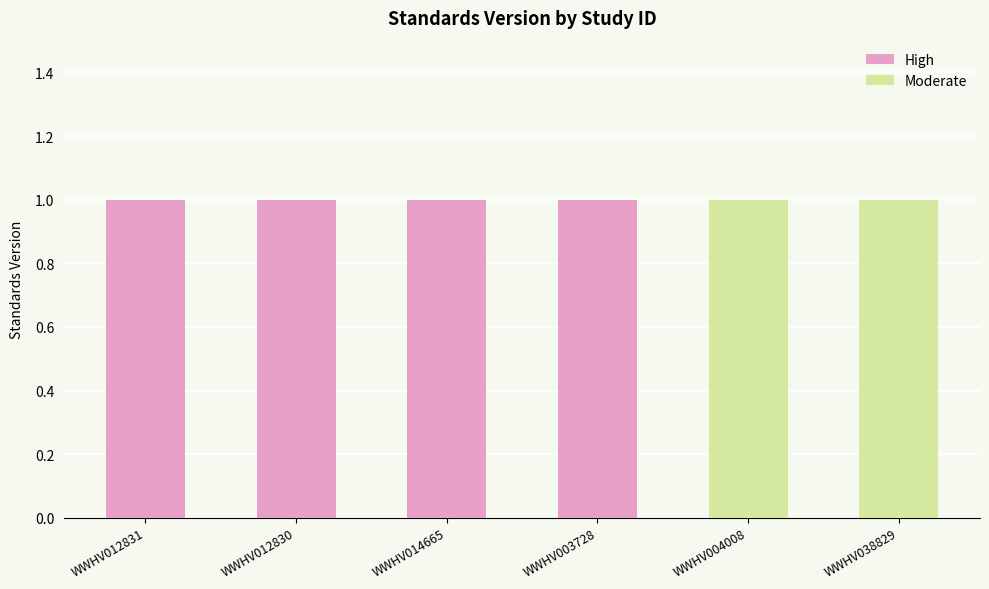

Is the value of High at WWHV012831 greater than the value of Moderate at WWHV003728?

Yes